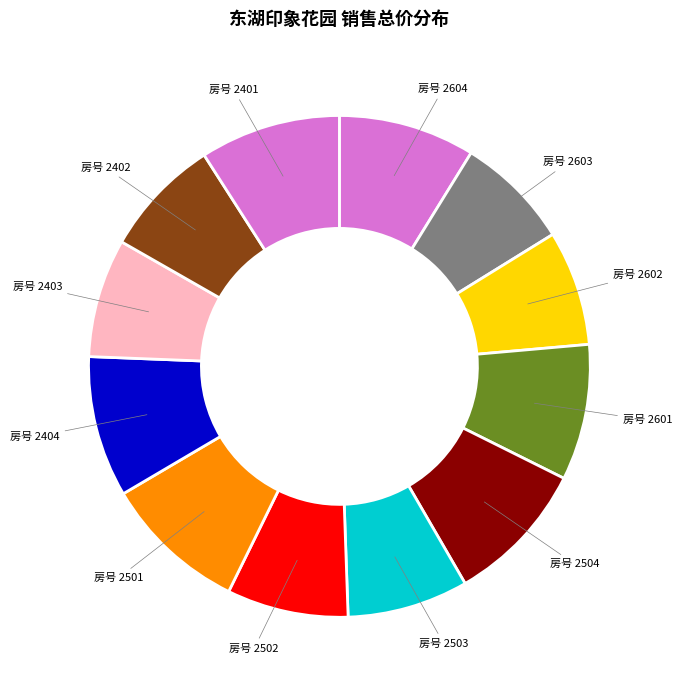

True or false: 房号 2502 accounts for 8% of the total.

True